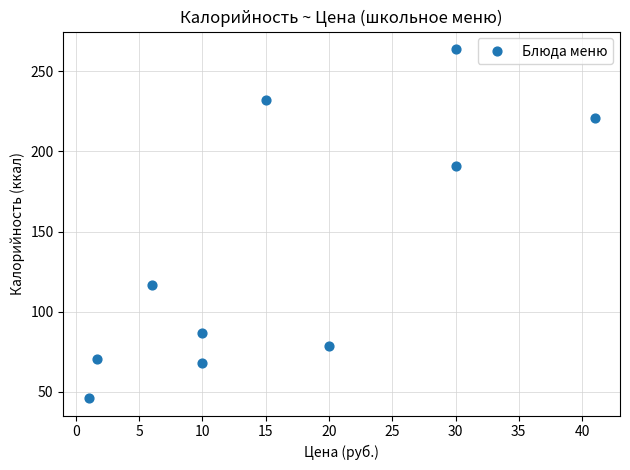

What is the average X value?

16.5